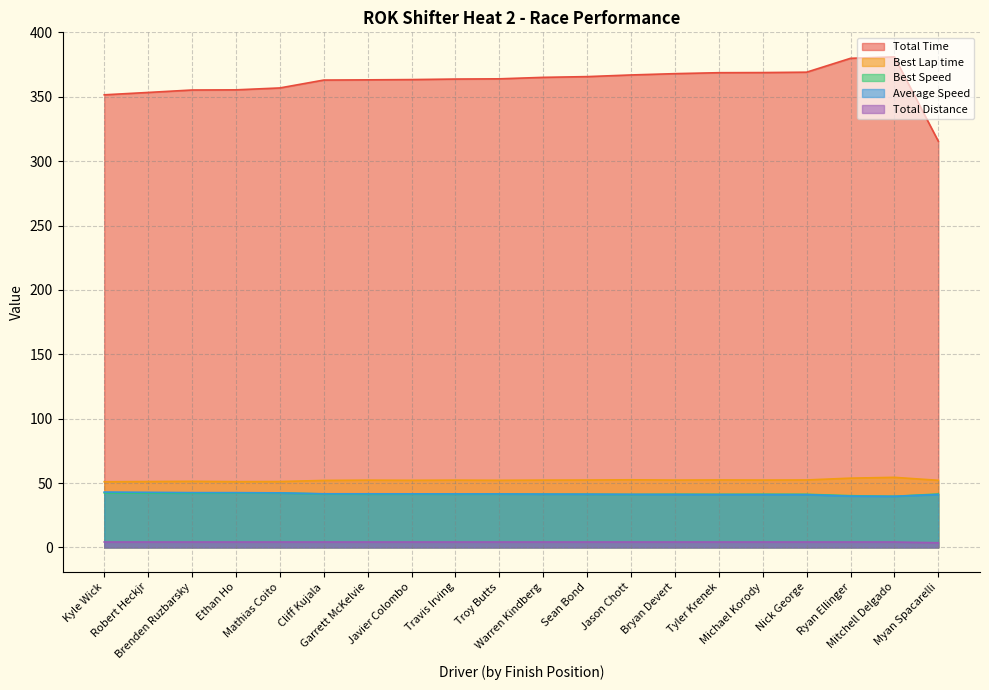

Which series has the largest total across all categories?

Total Time